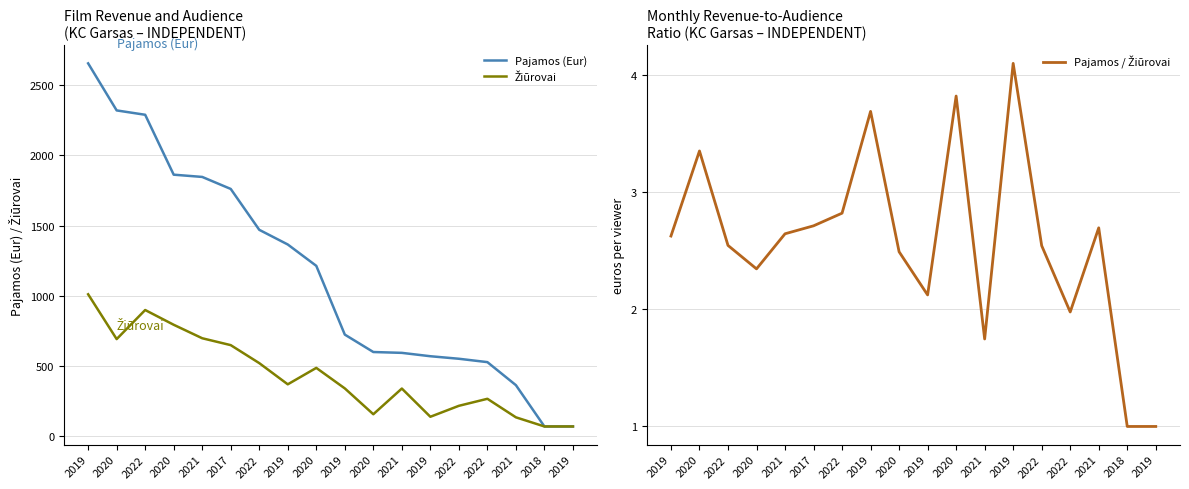

At how many categories does at least one series exceed 64?

18